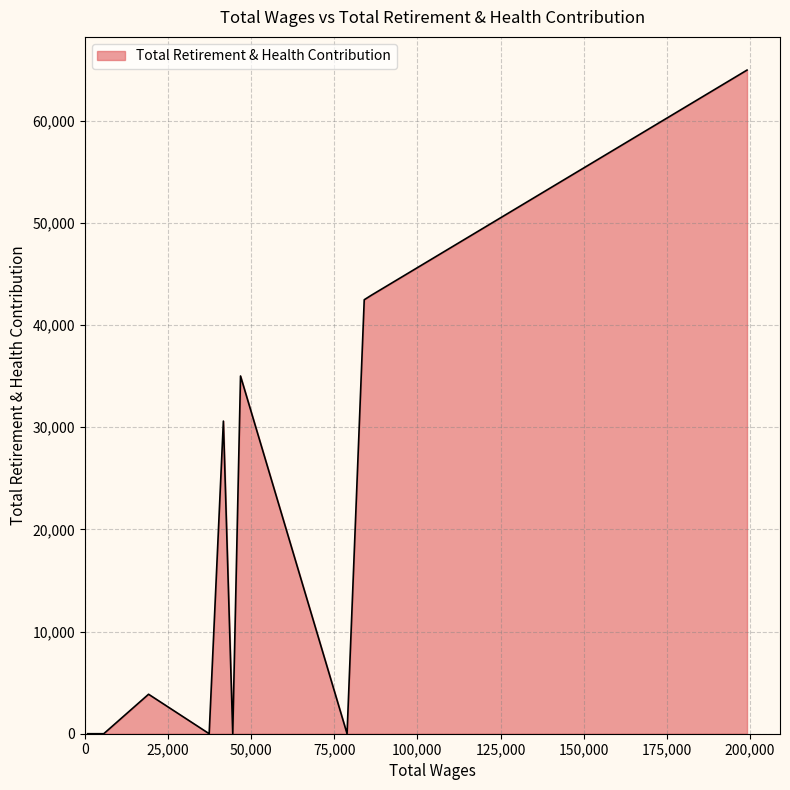

Does the chart have visible grid lines?

Yes